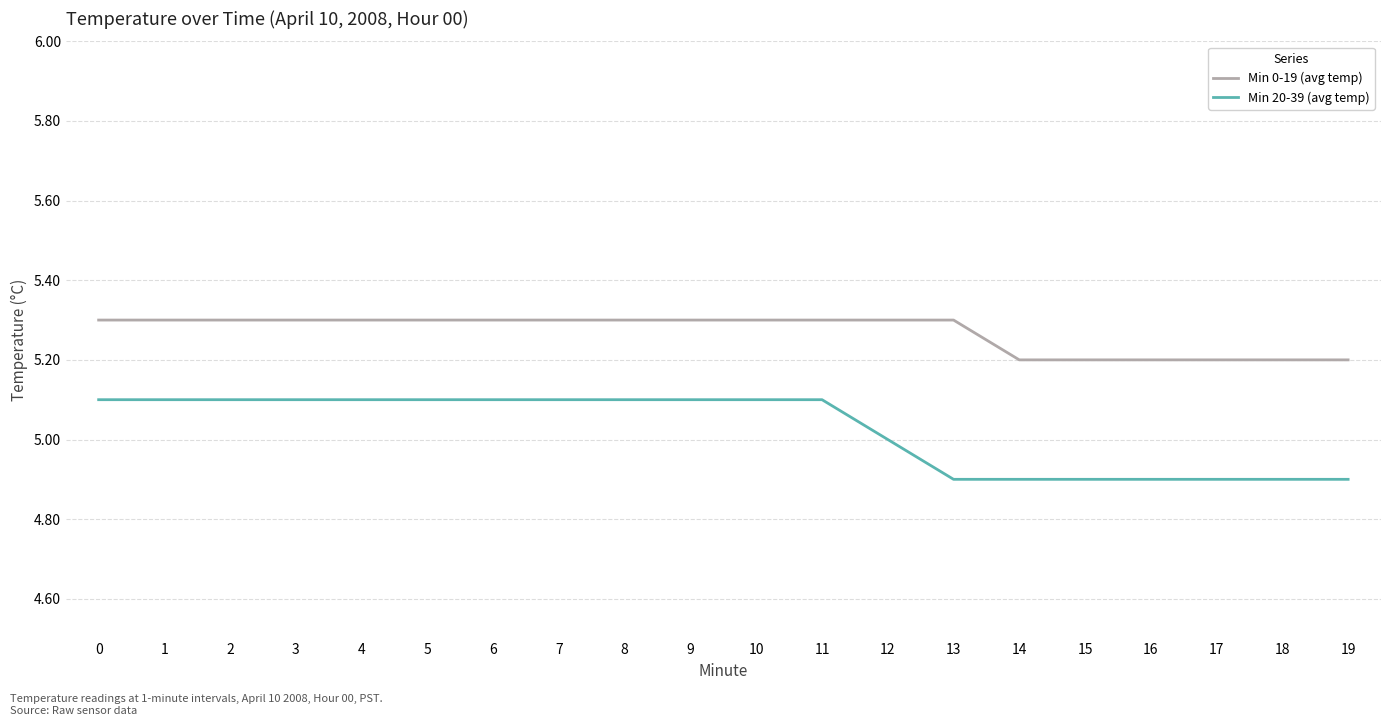

What is the average value of the Min 0-19 (avg temp) series?

5.3